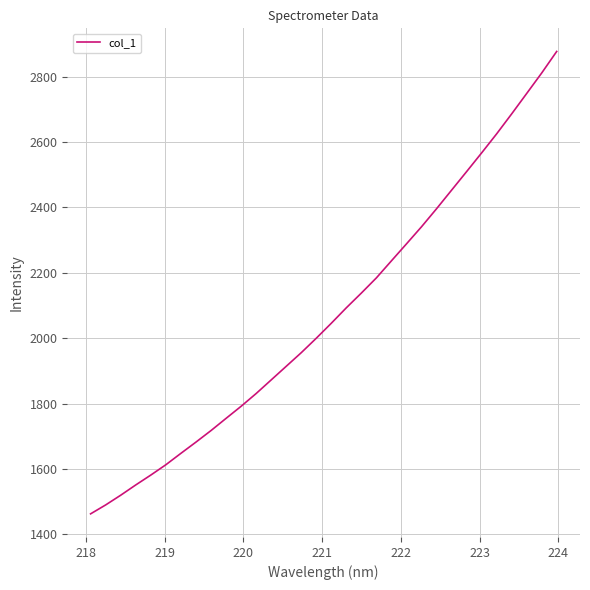

What is the difference between the maximum and minimum values?

1413.7